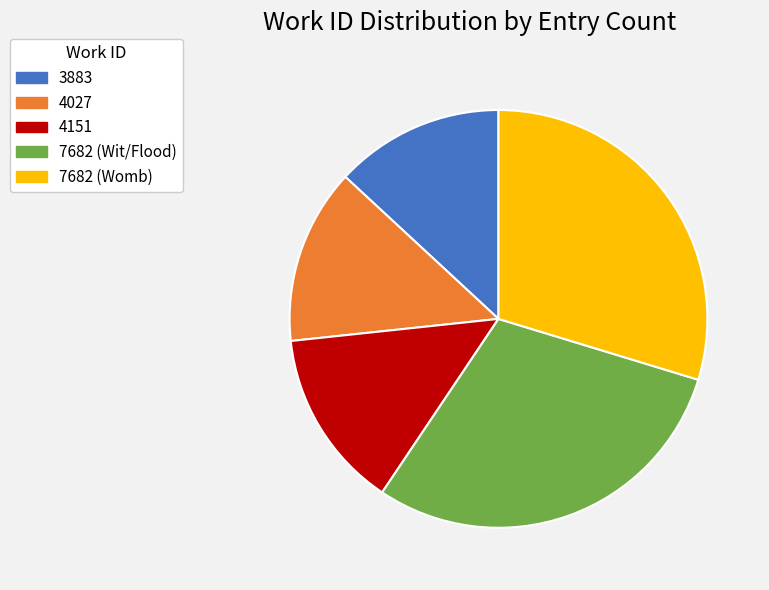

Is there a majority slice in this chart?

No